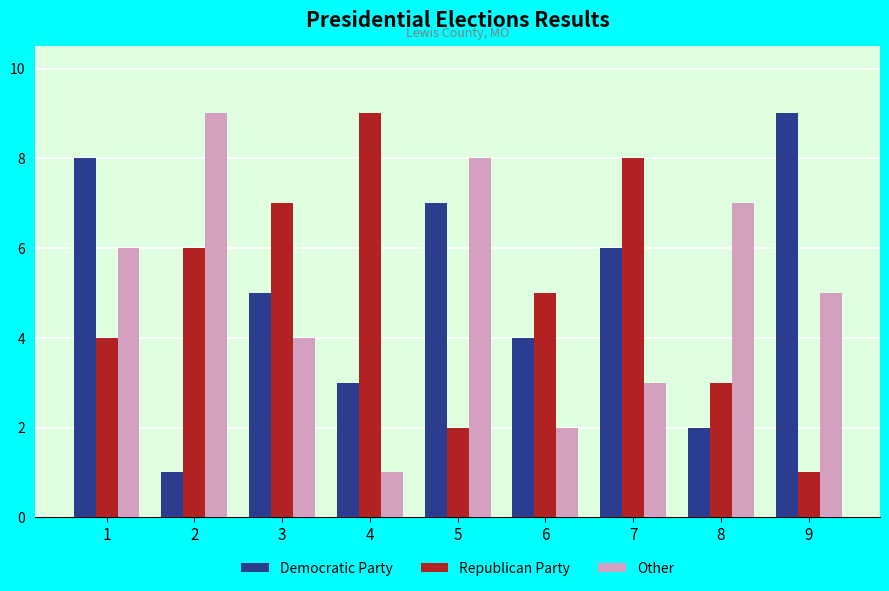

Reading right to left, list all the values displayed in this chart.

Democratic Party: 9=9	8=2	7=6	6=4	5=7	4=3	3=5	2=1	1=8
Republican Party: 9=1	8=3	7=8	6=5	5=2	4=9	3=7	2=6	1=4
Other: 9=5	8=7	7=3	6=2	5=8	4=1	3=4	2=9	1=6